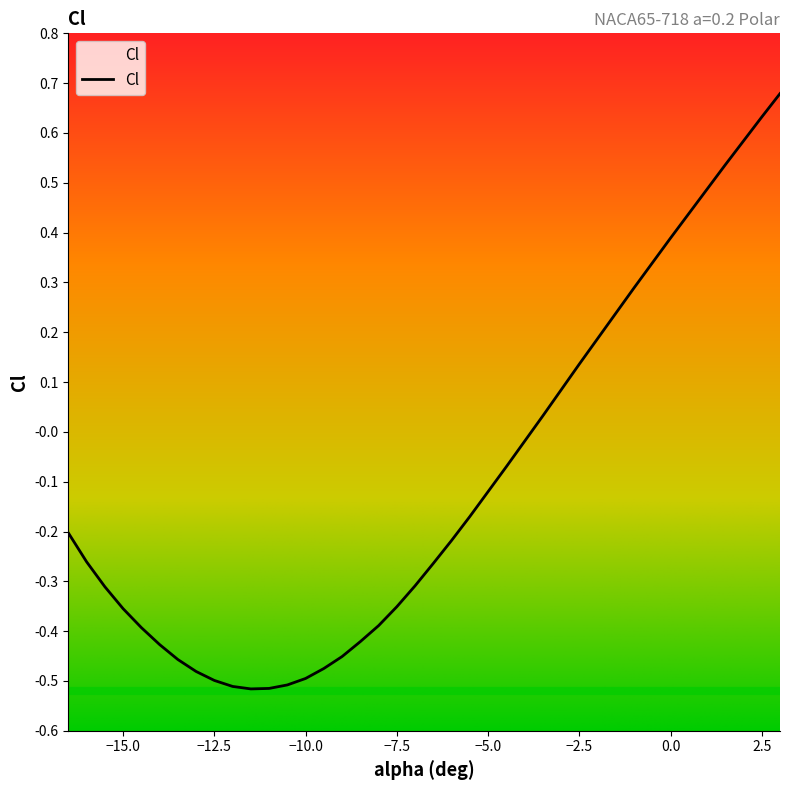

What is the greatest value displayed?

0.7